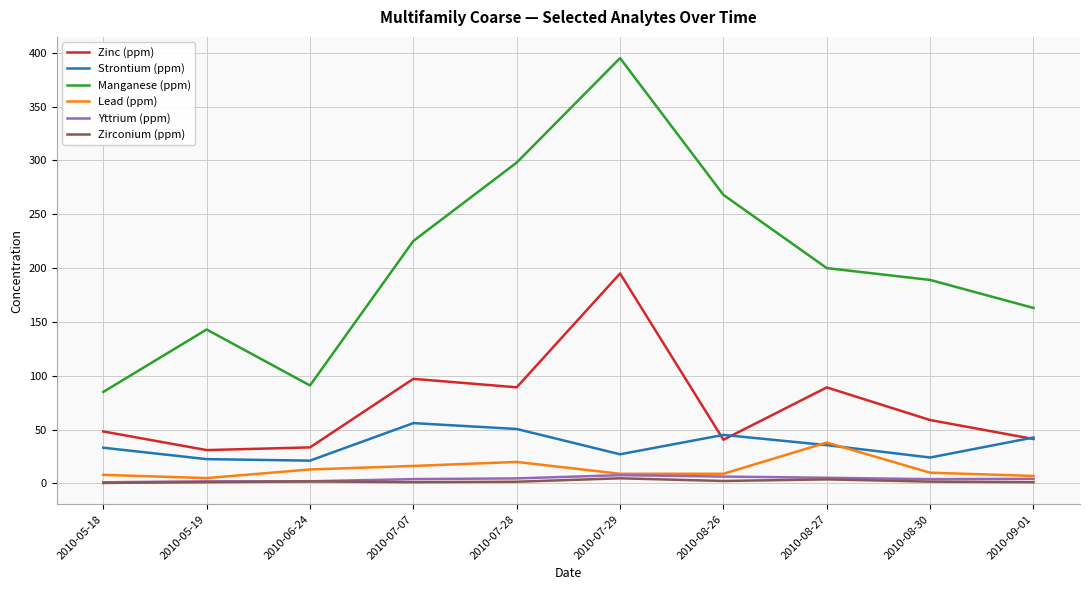

The Strontium (ppm) series shows 45.1 at 2010-08-26. True or false?

True